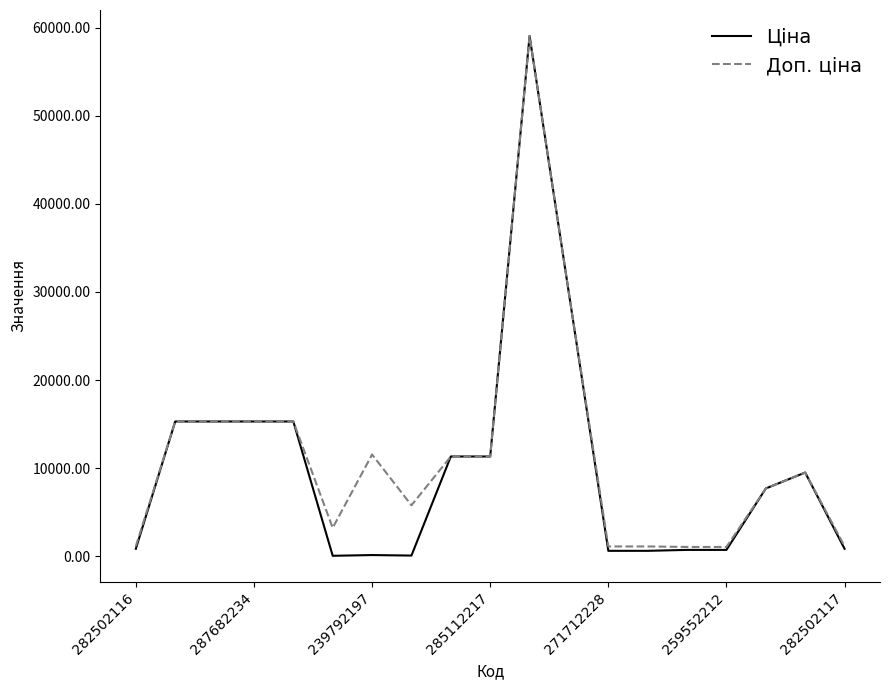

What is the maximum value for Ціна?

59075.7